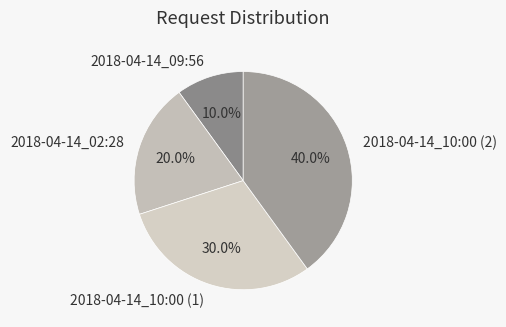

How much of the chart is everything except 2018-04-14_02:28?

80.0%